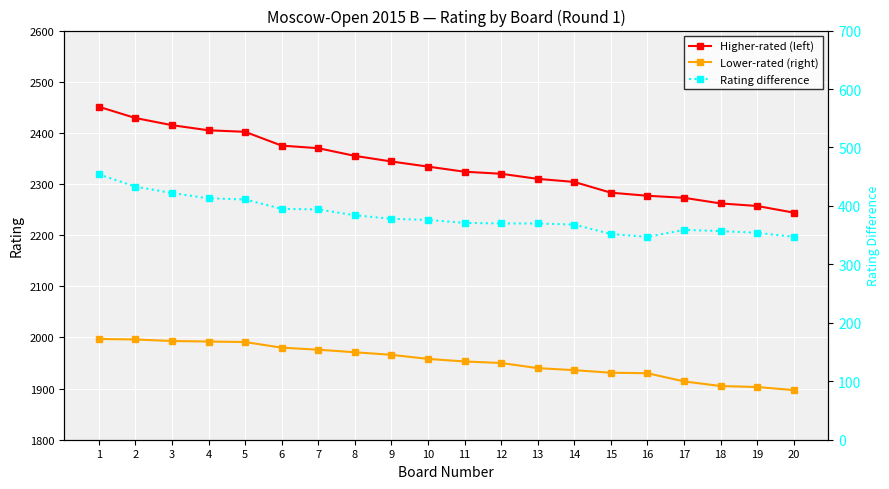

What is the spread (max minus min) of values at 14?

1936